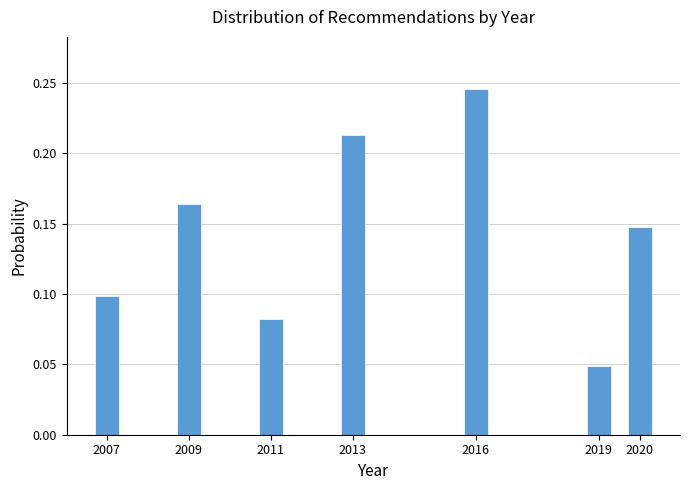

Between 2009 and 2019, which is larger?

2009